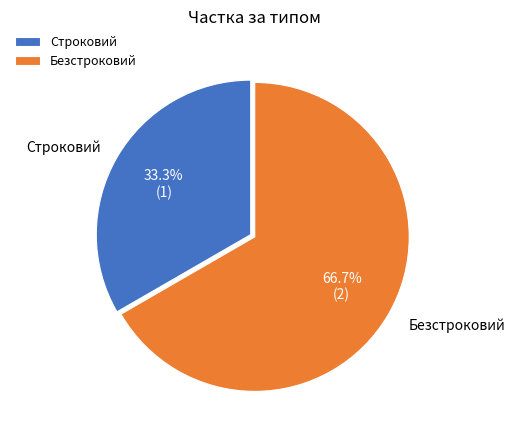

Approximately how many times larger is the value at Строковий compared to Безстроковий?

0.5